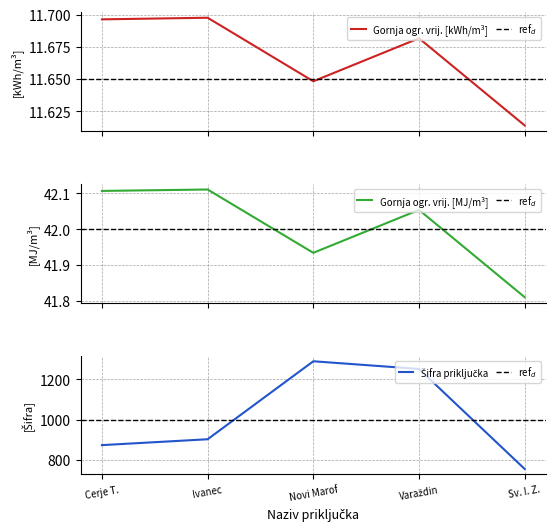

Is this an area chart (filled region under the line)?

No